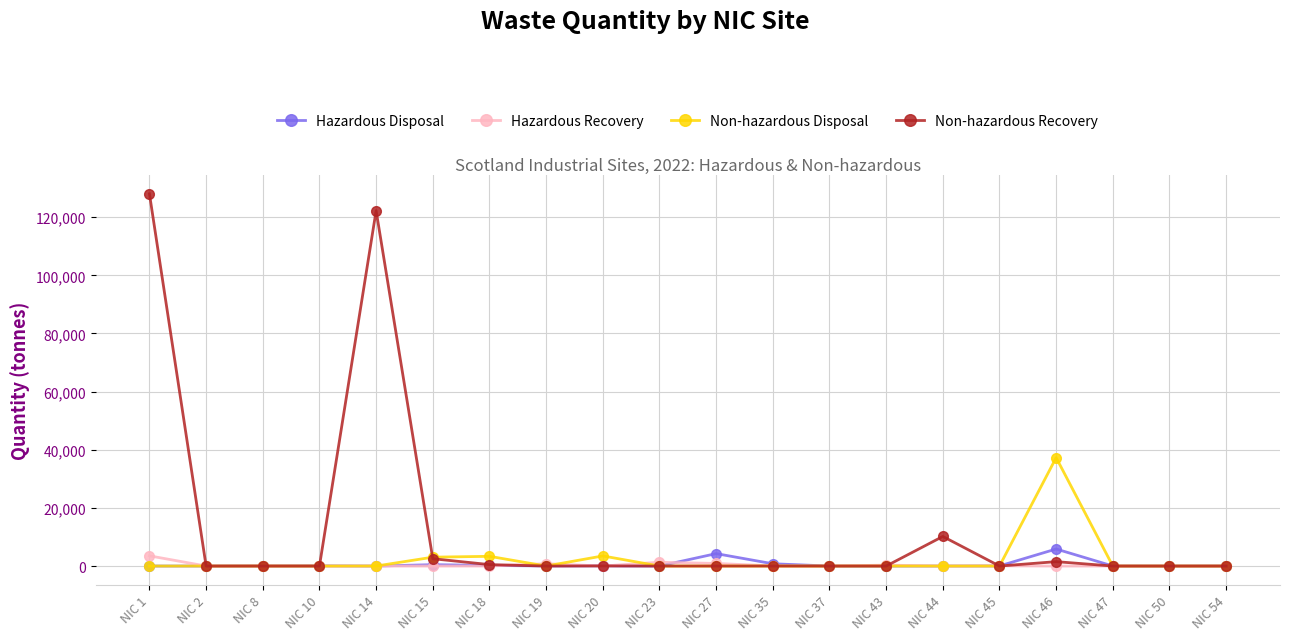

Which category has the highest value across all series?

NIC 1